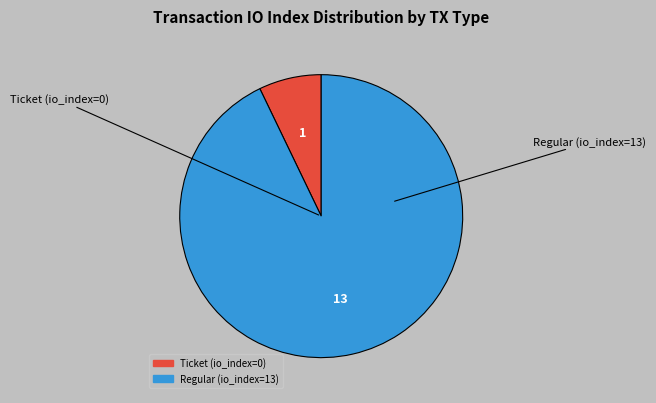

What is the smallest slice in the pie chart?

Ticket (io_index=0)